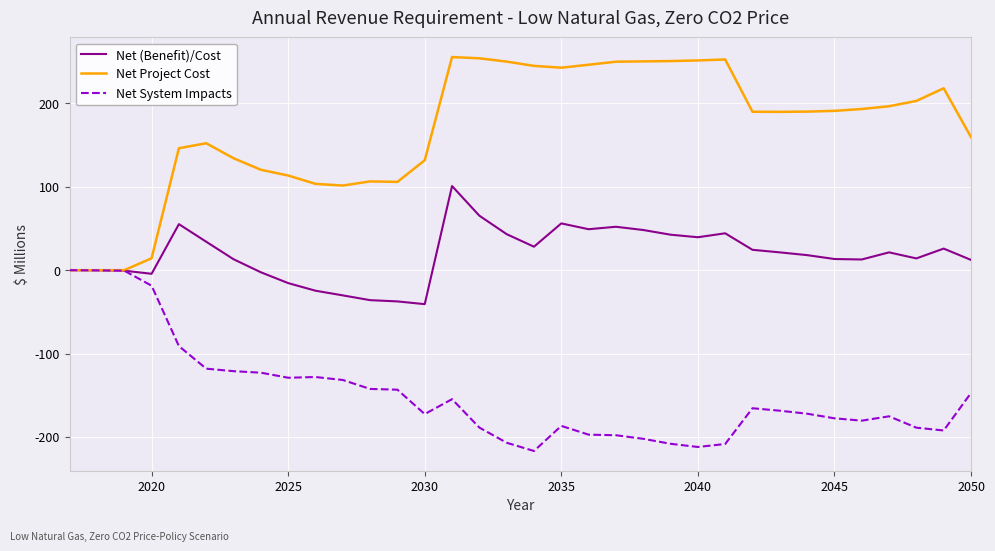

What is the lowest value of the Net (Benefit)/Cost series?

-40.7